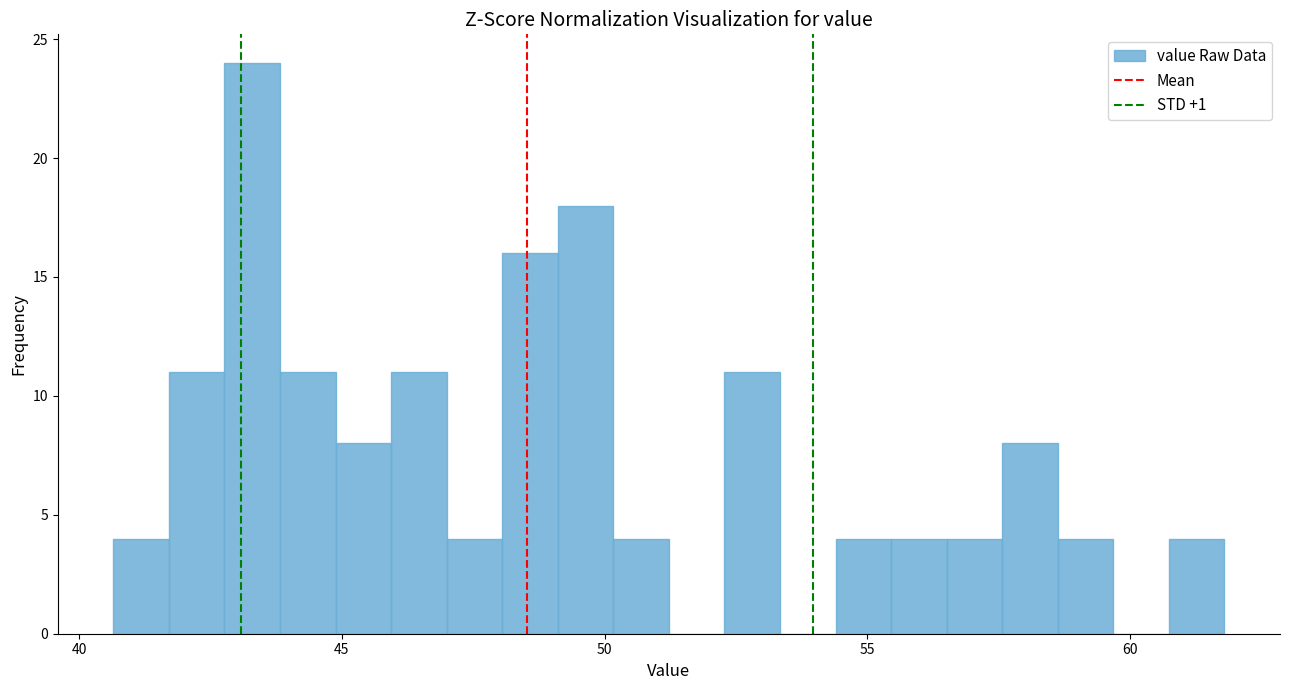

Around what value on the x-axis is the tallest bar? Give the approximate position of its centre, as read against the axis.

43.5